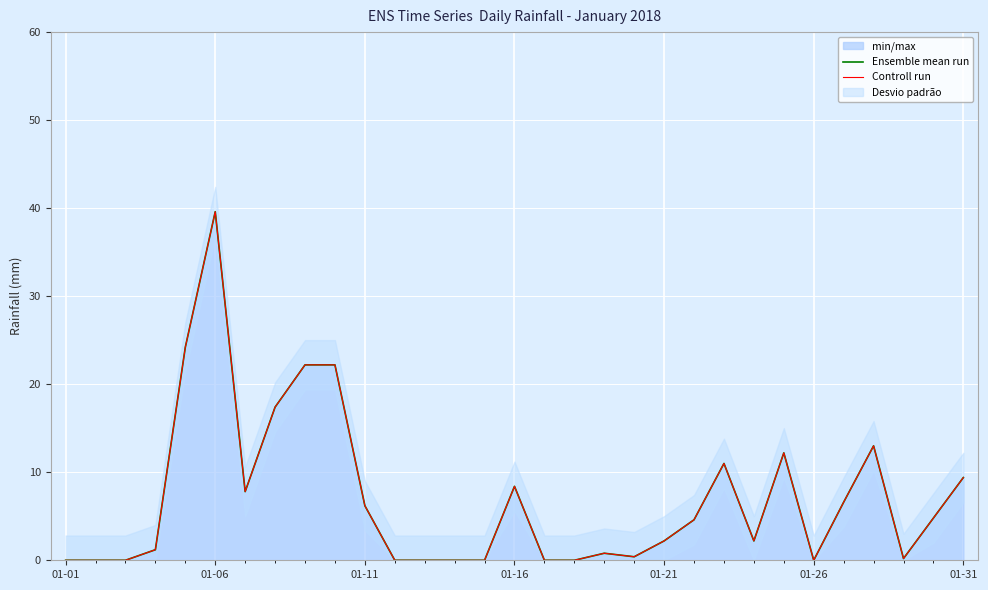

In Controll run, how many points are higher than both neighbors (excluding endpoints)?

6